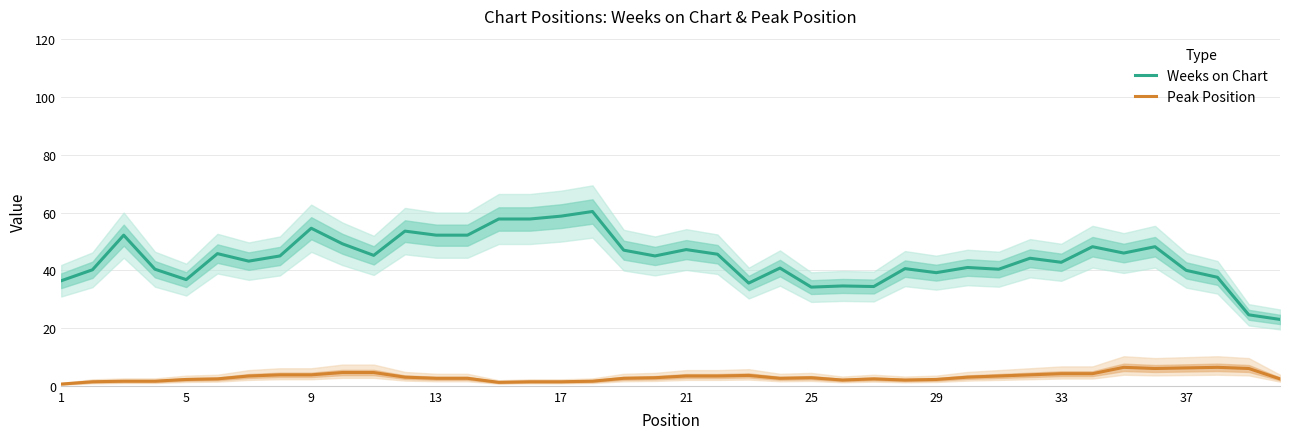

The value of Peak Position at 21 is 3.4. True or false?

True